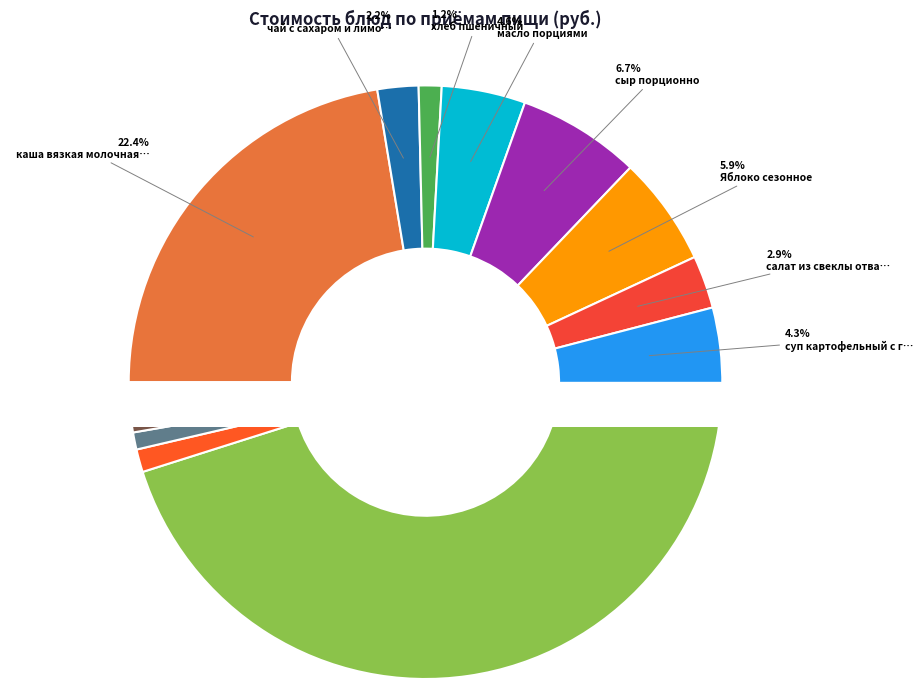

Is there a majority slice in this chart?

No